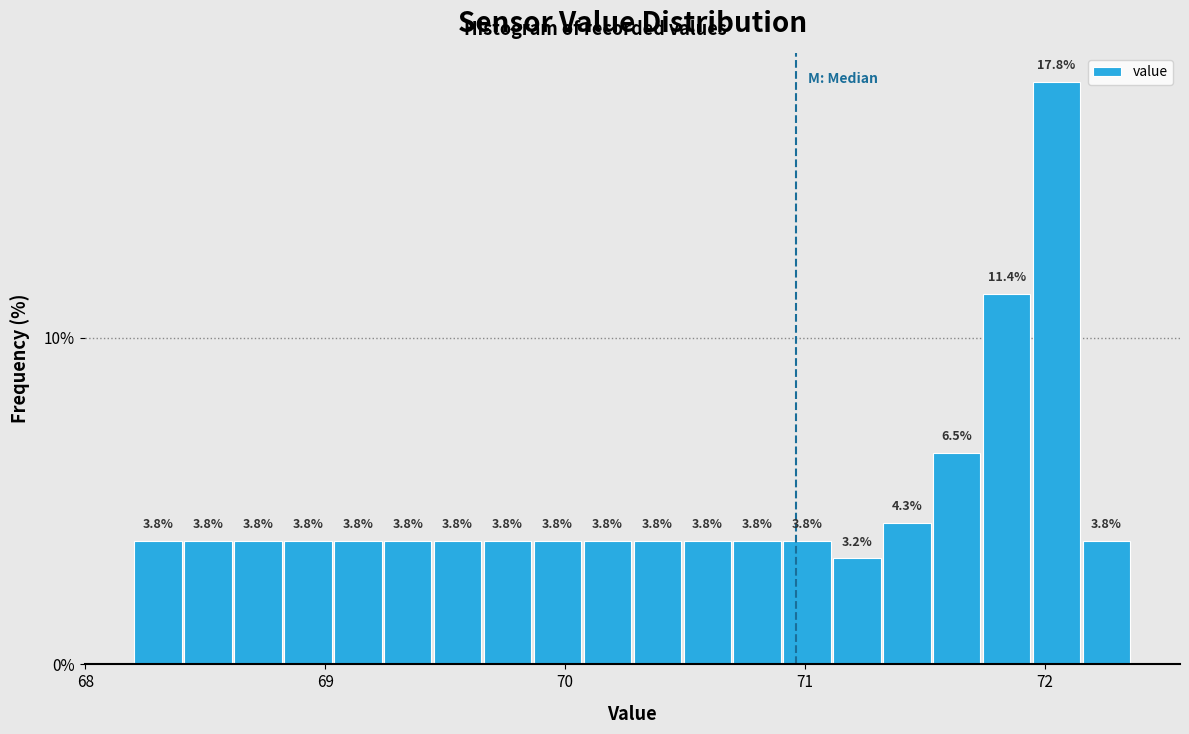

Around what value on the x-axis is the tallest bar? Give the approximate position of its centre, as read against the axis.

72.0